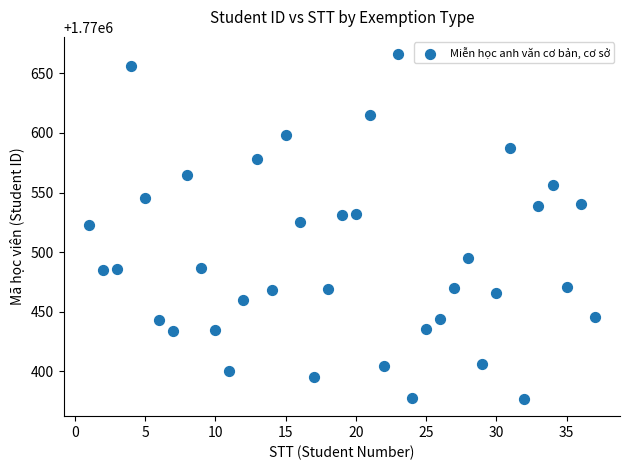

What is the range of X values (max minus min)?

36